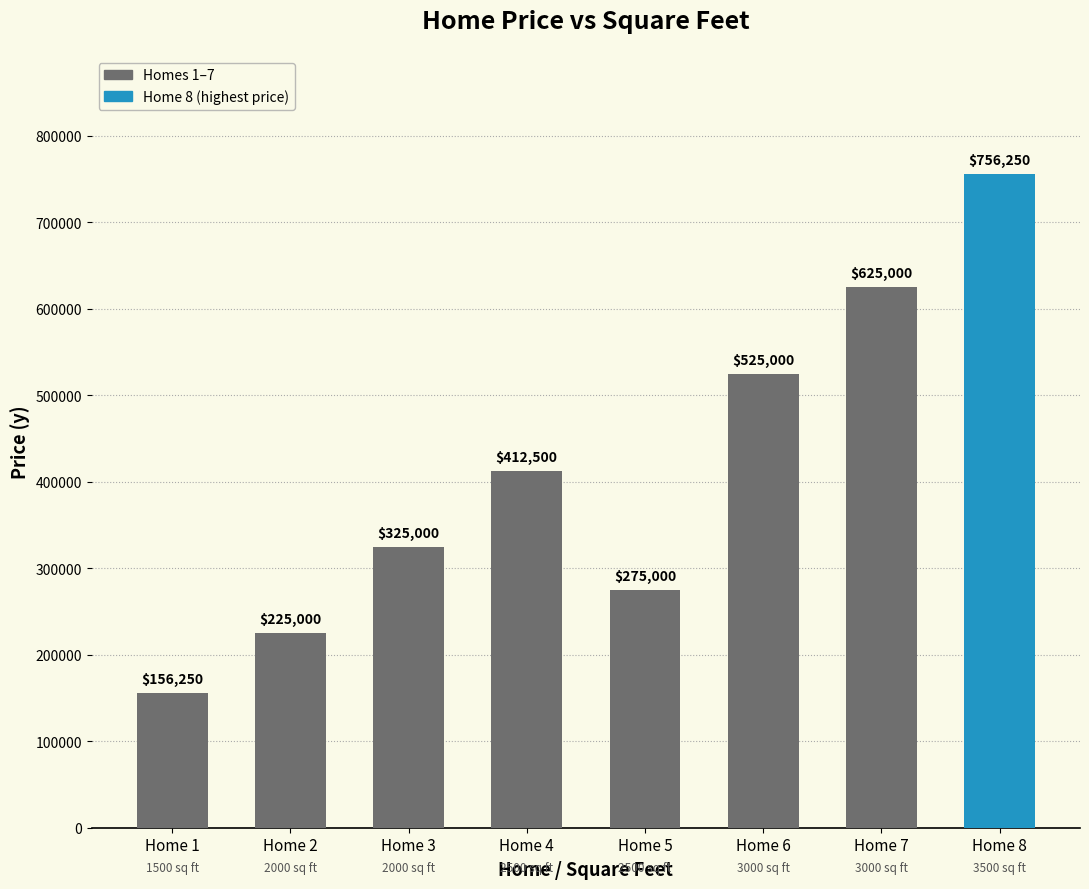

What is the difference between the second highest and second lowest values?

400000